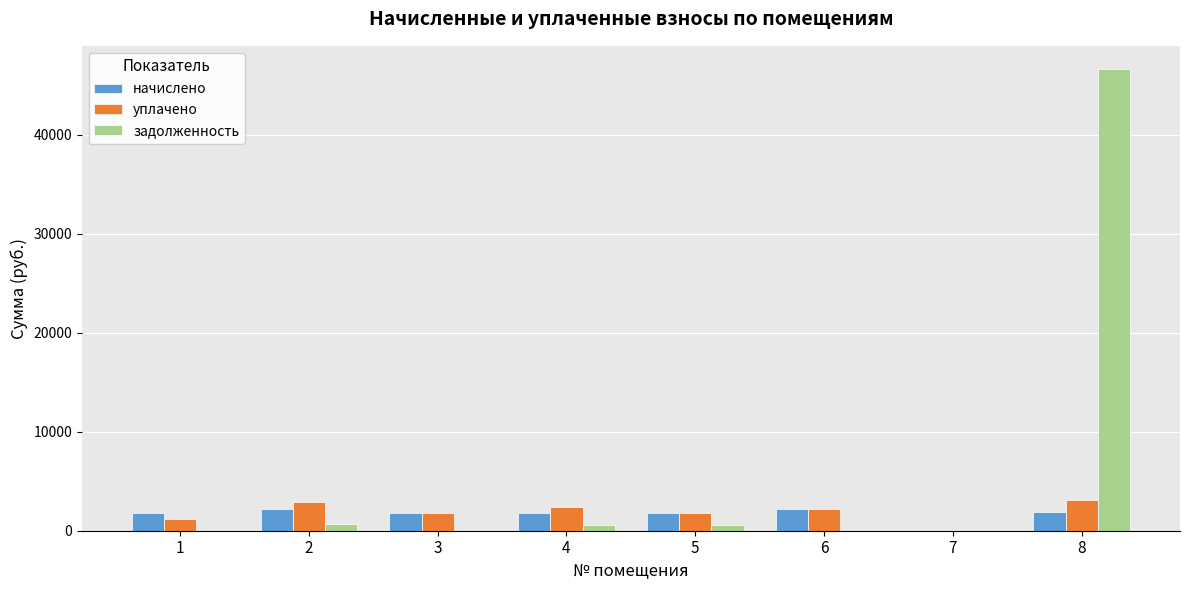

Between 4 and 7, which series saw the biggest shift?

уплачено